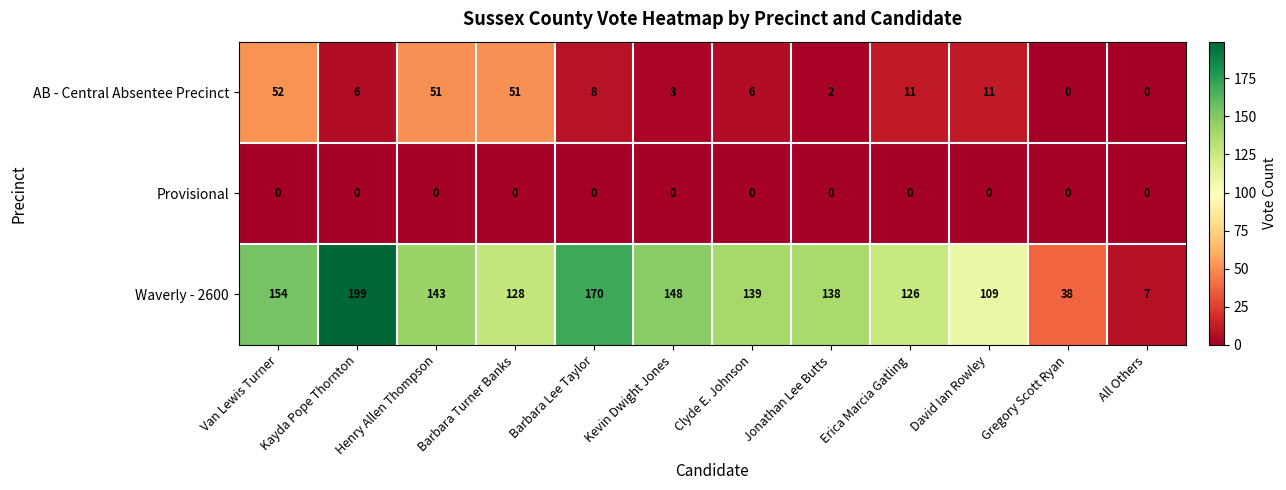

Count the number of categories in the chart.

12